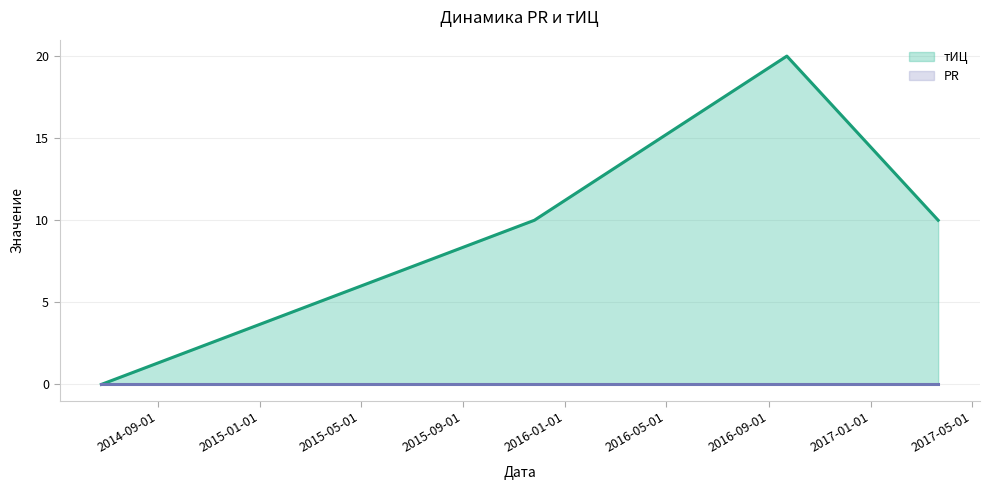

What is the approximate value at 2016-09-22, to the nearest 5?

20